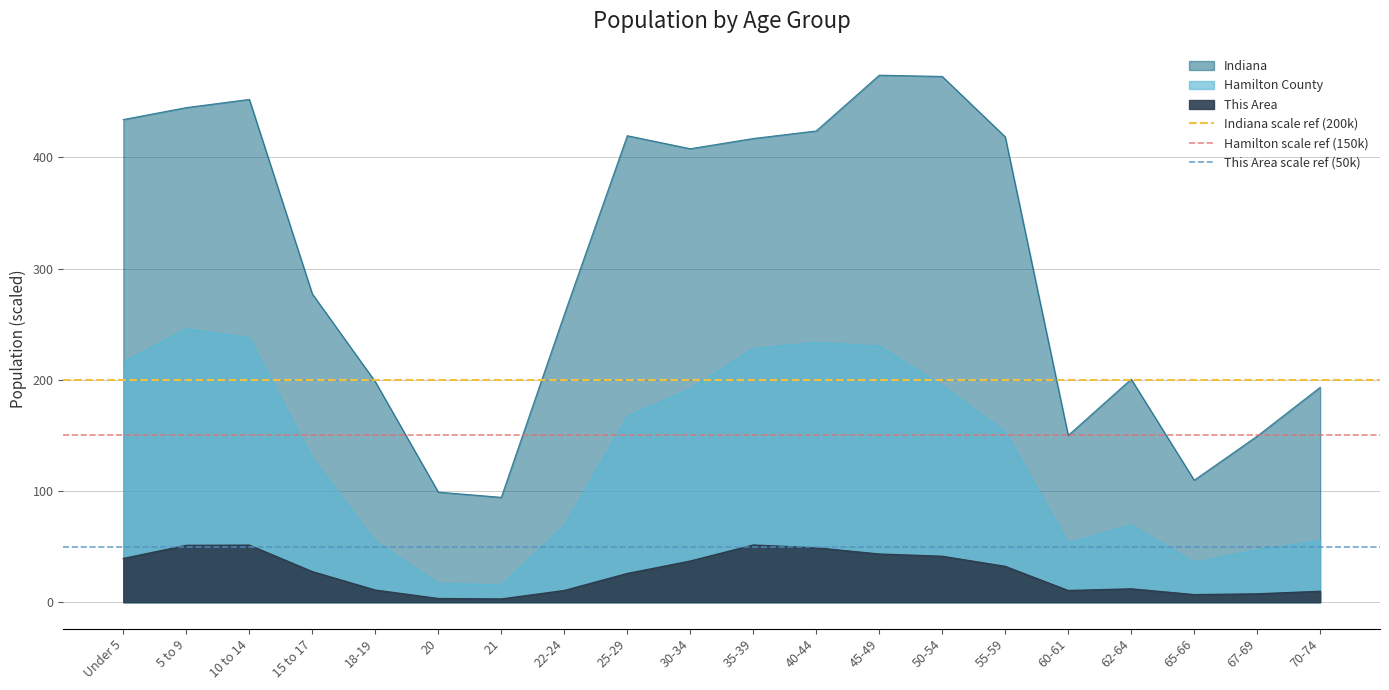

What is the average value of the Indiana scale ref (200k) series?

200